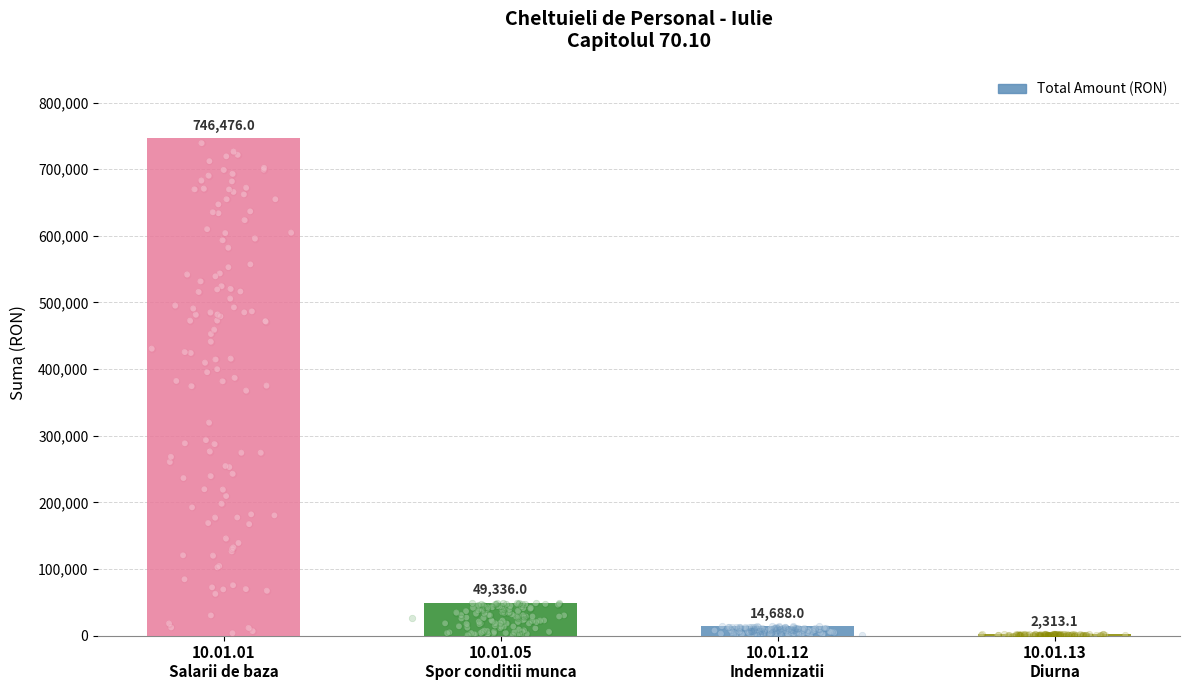

What is the change in value from 10.01.01
Salarii de baza to 10.01.13
Diurna?

-744162.9